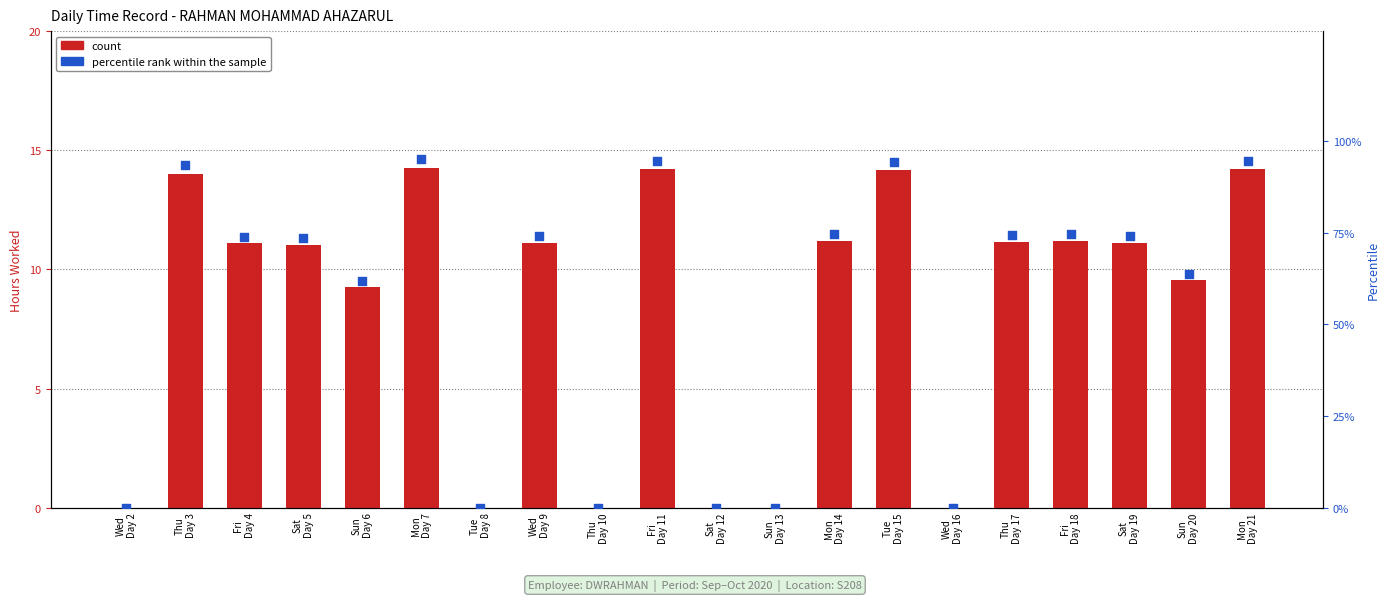

At which category is the sum across all series the highest?

Mon
Day 7